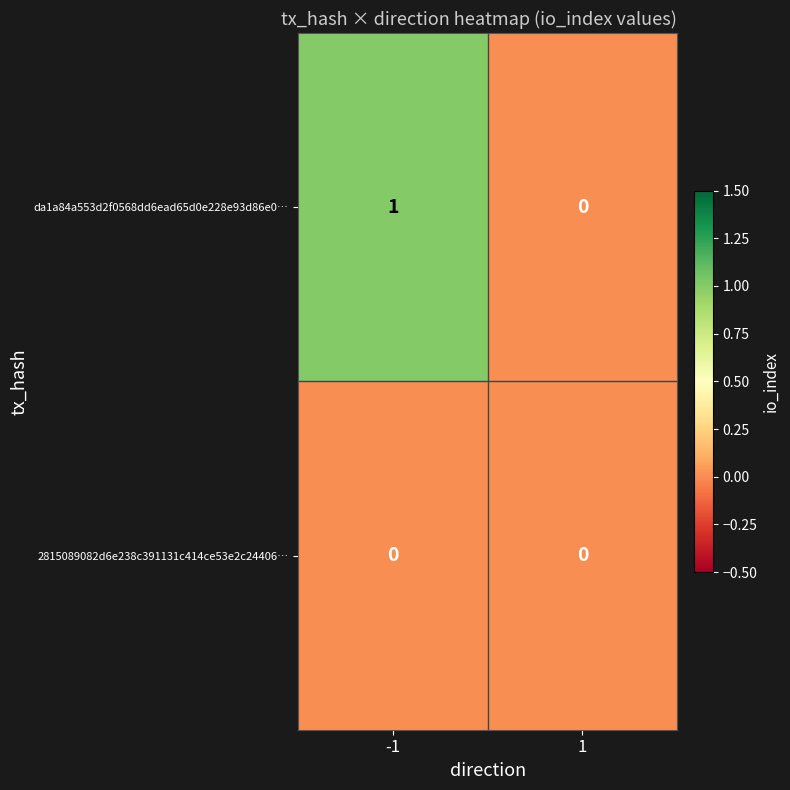

Rank the series at -1 from lowest to highest value.

2815089082d6e238c391131c414ce53e2c24406…, da1a84a553d2f0568dd6ead65d0e228e93d86e0…